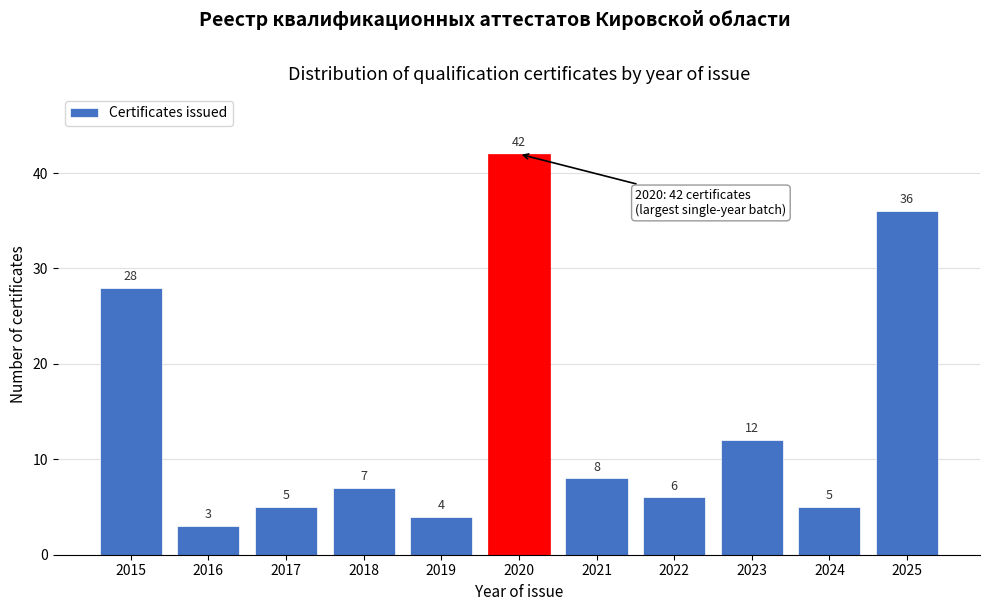

Reading left to right, list all the values displayed in this chart.

2015=28	2016=3	2017=5	2018=7	2019=4	2020=42	2021=8	2022=6	2023=12	2024=5	2025=36